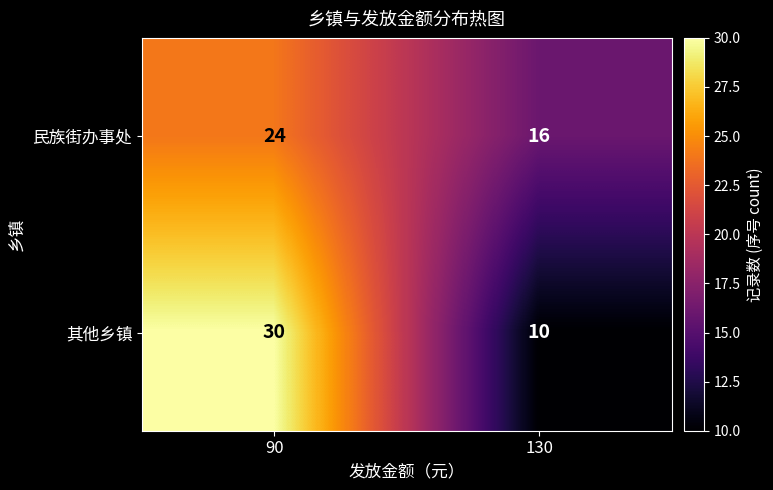

At which category does the chart reach its minimum across all series?

130